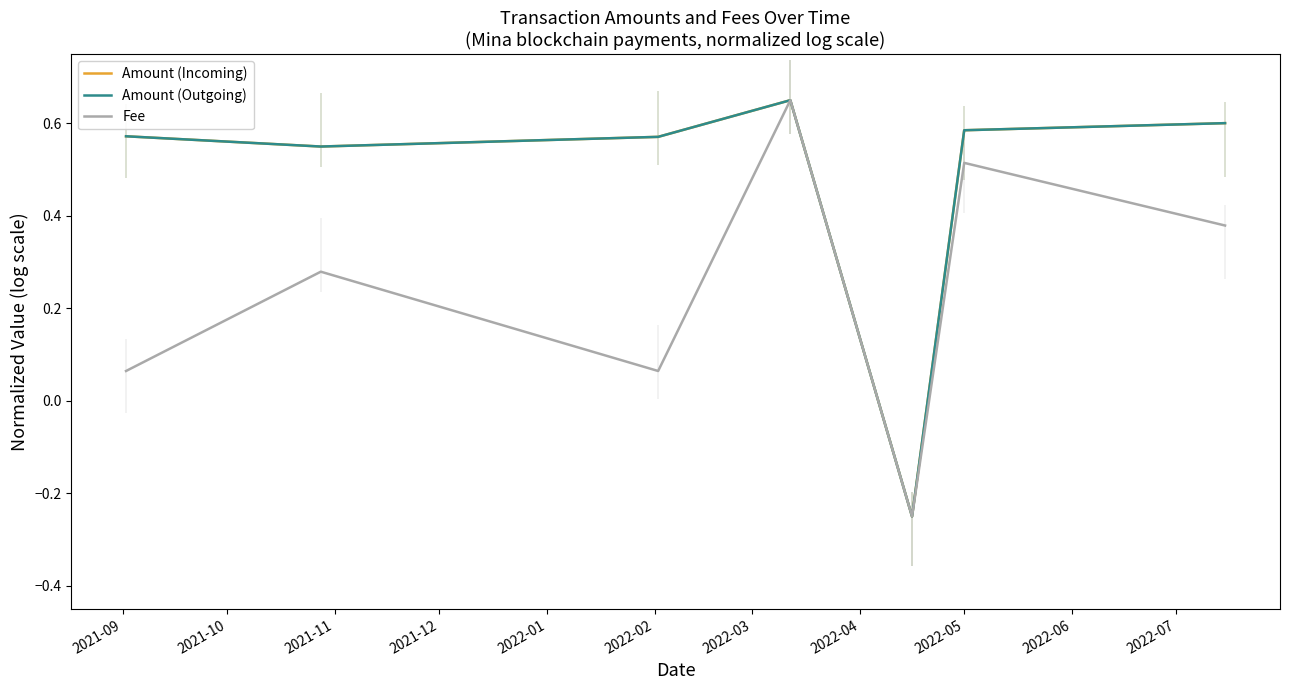

How many lines are shown in the chart?

3